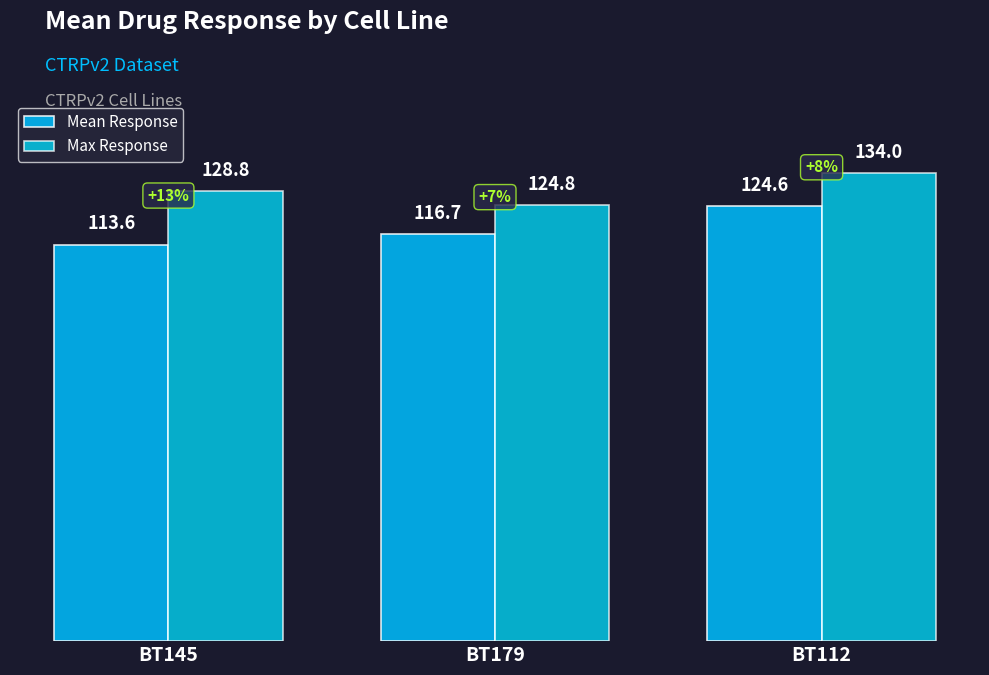

Rank the series by their maximum value, from lowest to highest.

Mean Response, Max Response